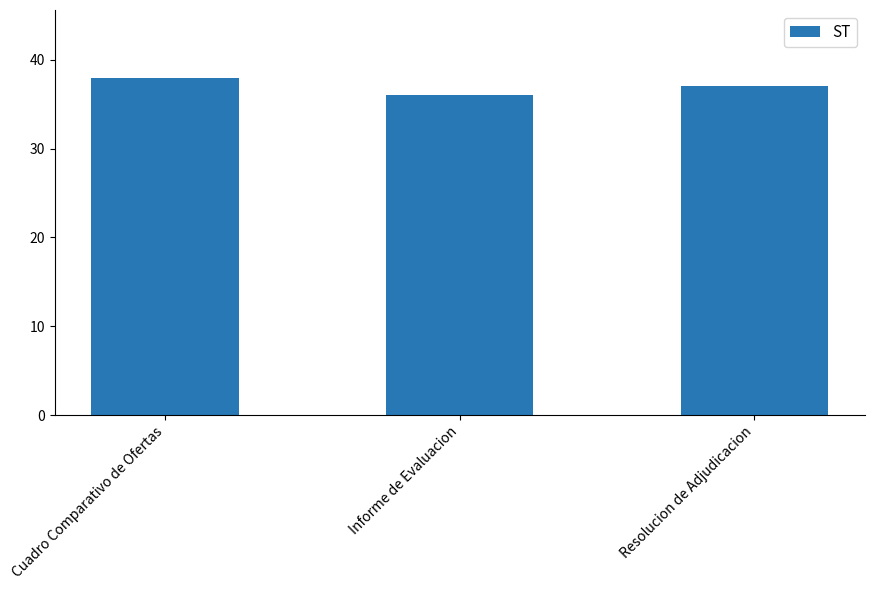

What is the difference between the values at Informe de Evaluacion and Resolucion de Adjudicacion?

1